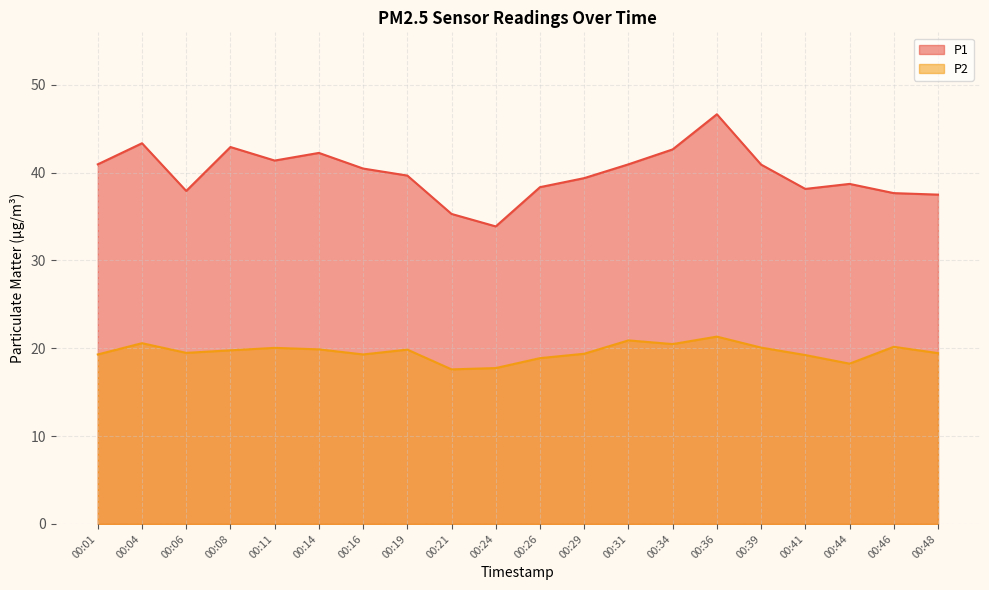

True or false: P1 has more than 2 points higher than both neighbors.

True